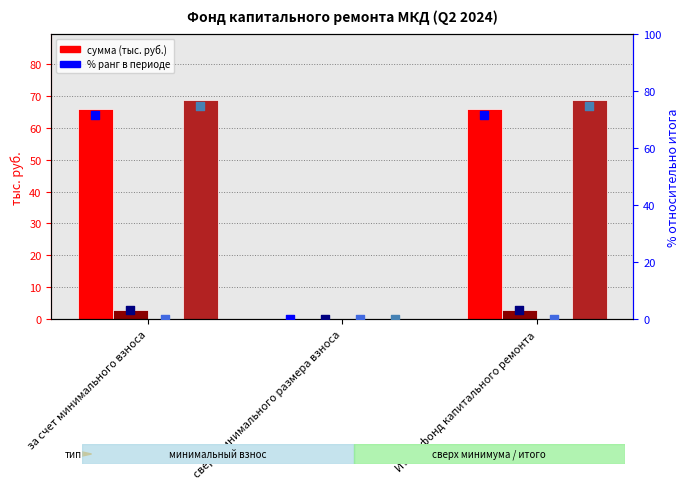

At how many categories does at least one series exceed 38?

2